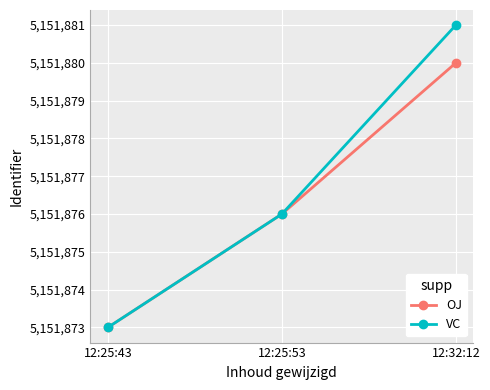

What position from the left is 12:25:53?

2